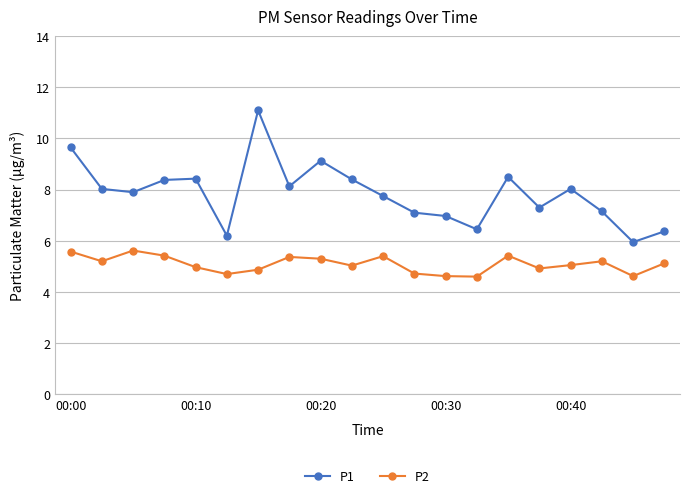

What is the sum of all P1 values?

156.9